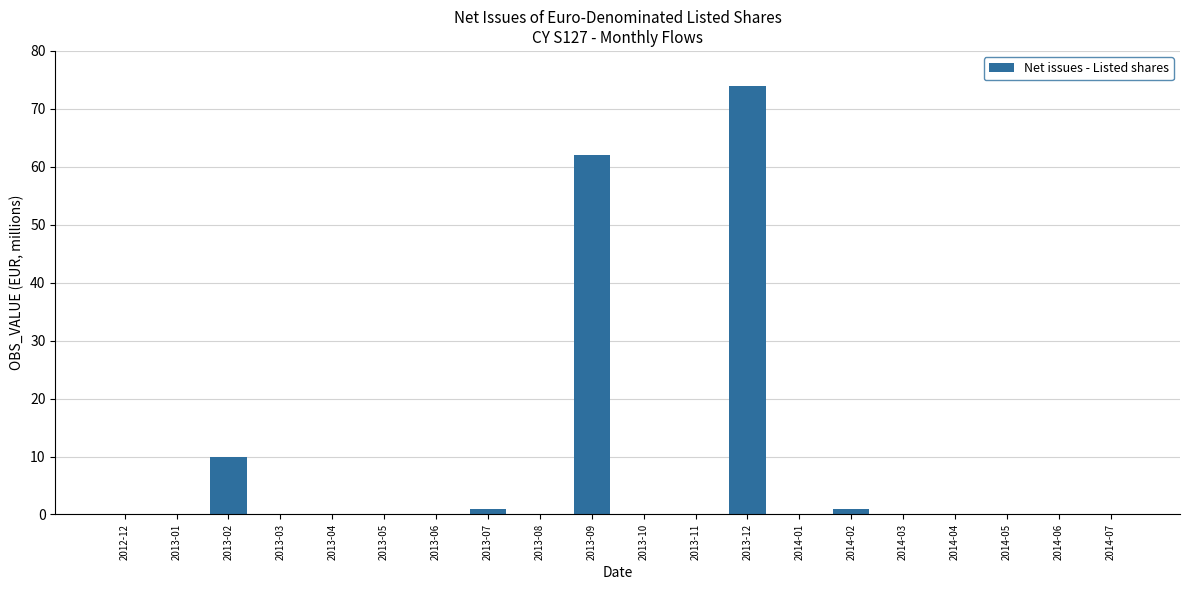

Reading right to left, list all the values displayed in this chart.

0	0	0	0	0	1	0	74	0	0	62	0	1	0	0	0	0	10	0	0